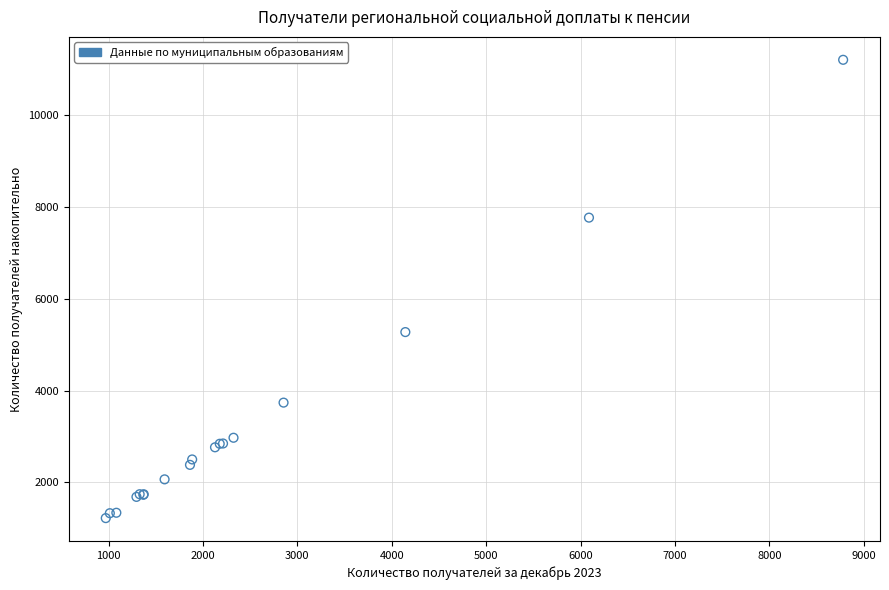

What Y value in the scatter plot is closest to 6216?

5276